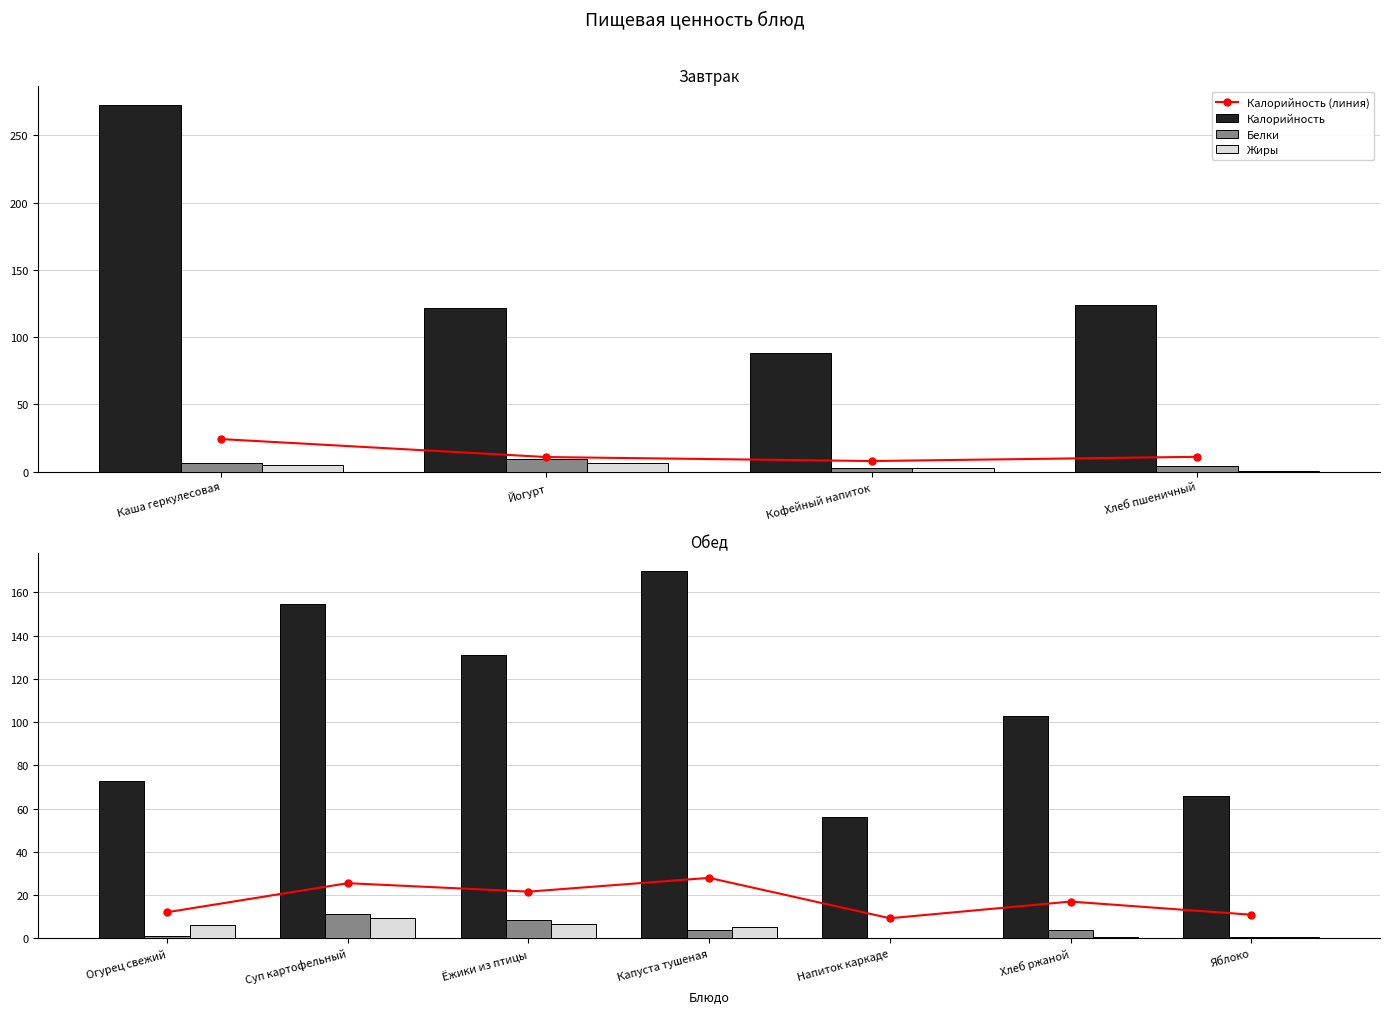

What is the average value of the Белки series?

4.2